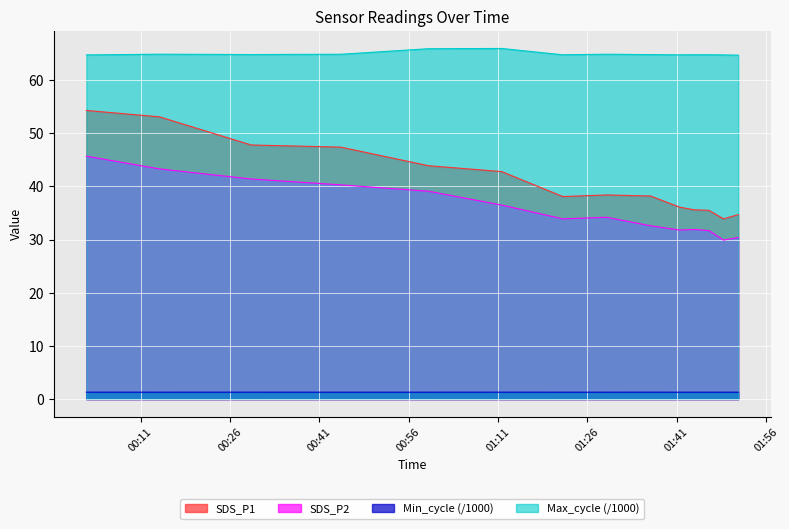

The SDS_P2 series shows 10.2 at 2021/12/23 01:41:31. True or false?

False